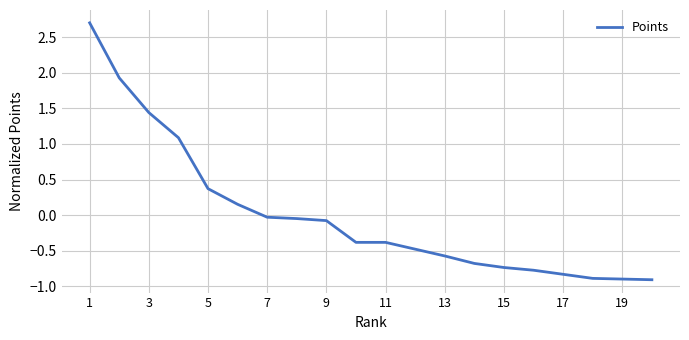

What is the smallest value displayed?

-0.9